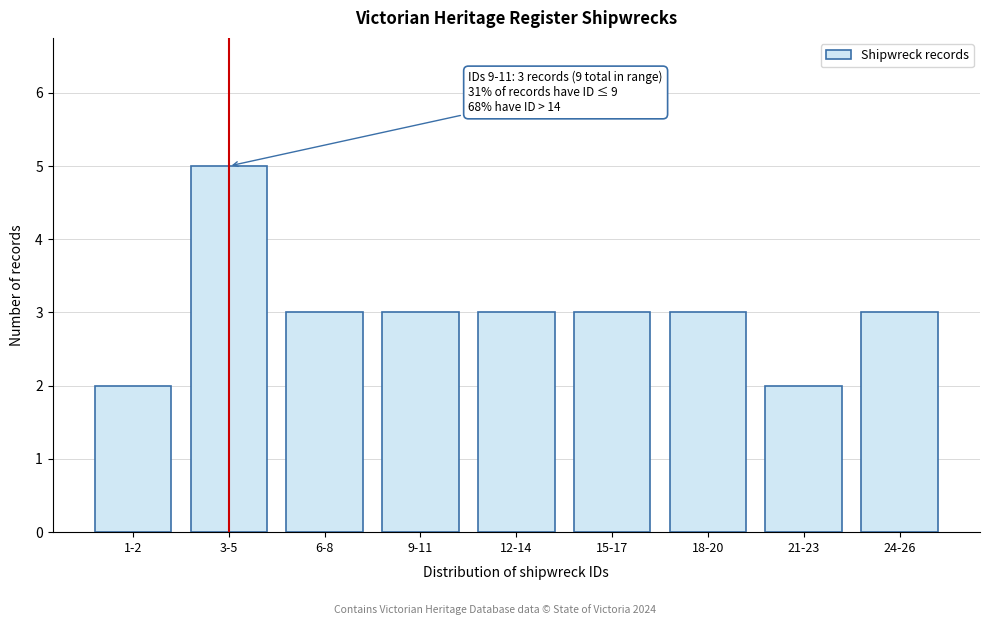

Reading right to left, extract all data points from this chart.

3	2	3	3	3	3	3	5	2